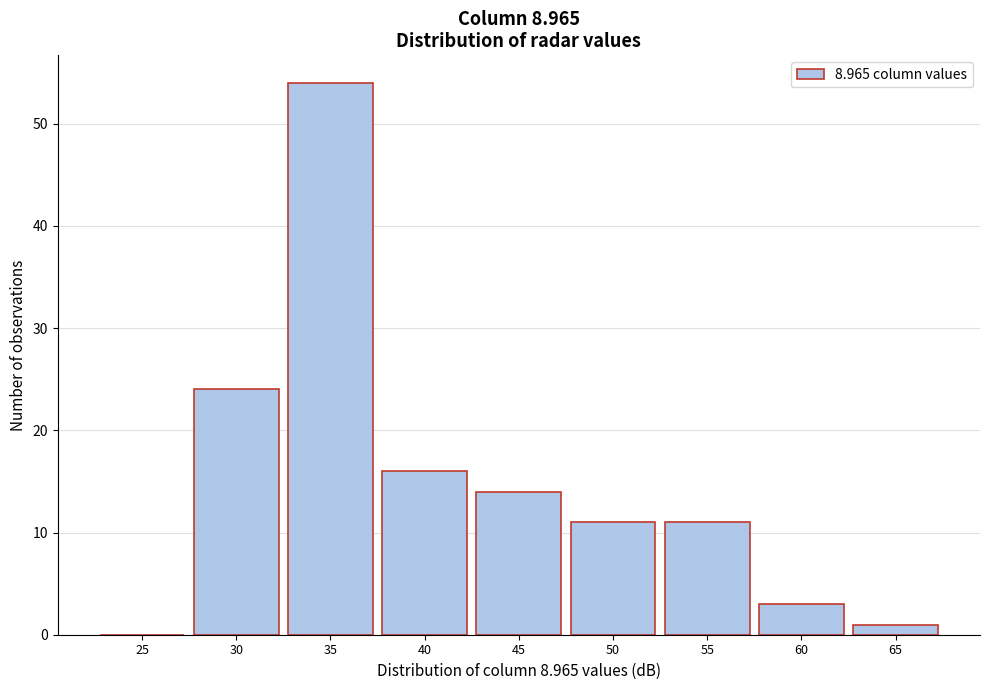

Reading left to right, what are all the values shown in this chart?

25=0	30=24	35=54	40=16	45=14	50=11	55=11	60=3	65=1